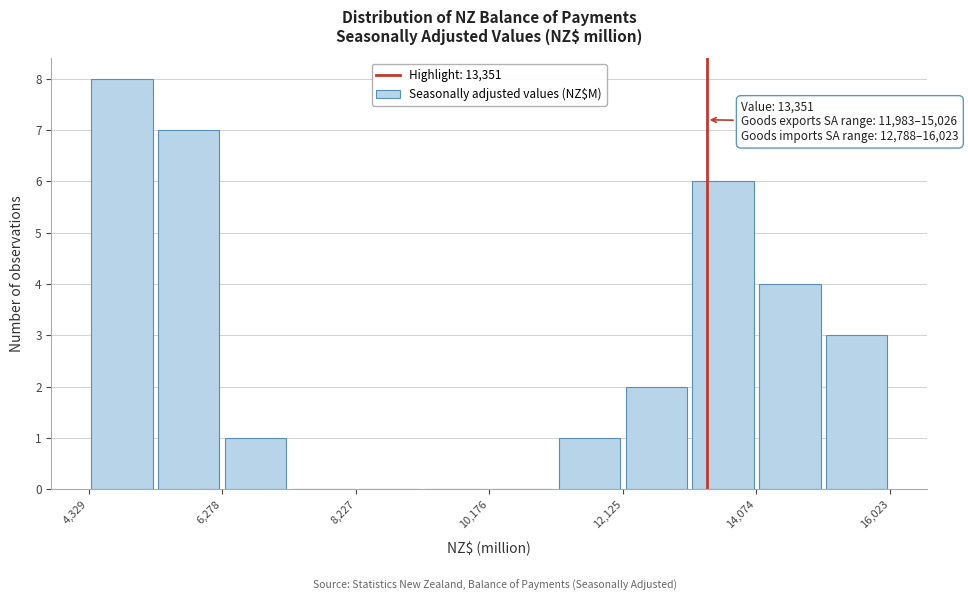

Over which range of the x-axis is the bar tallest?

4400 to 5400